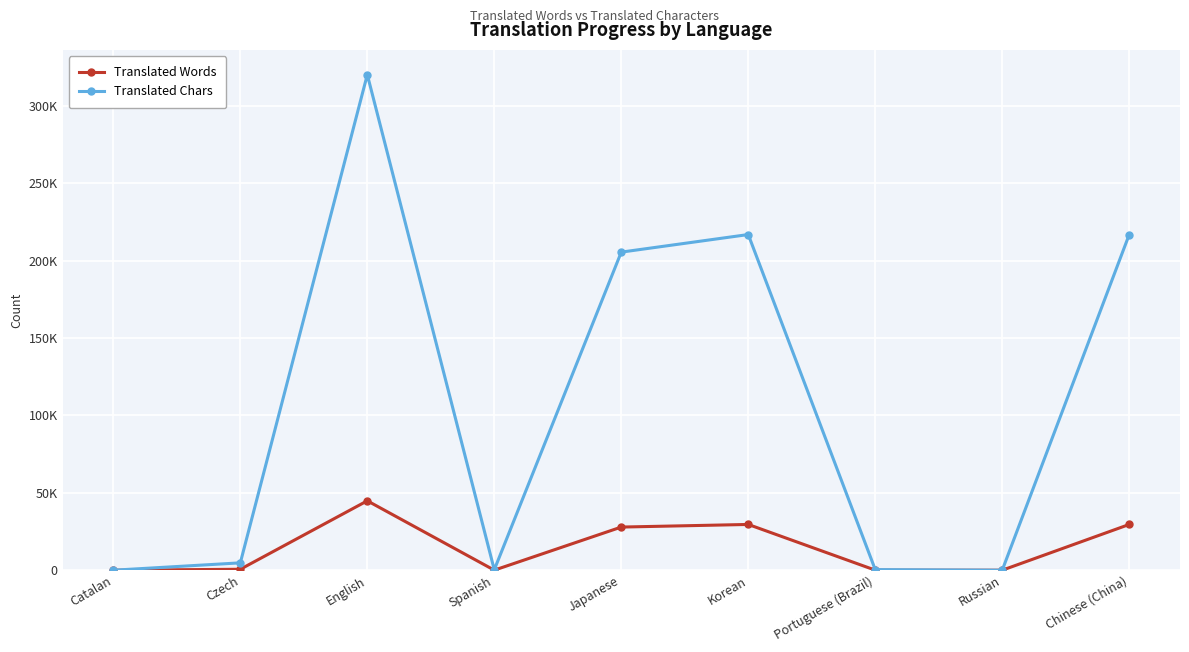

Which series has the widest spread of values?

Translated Chars